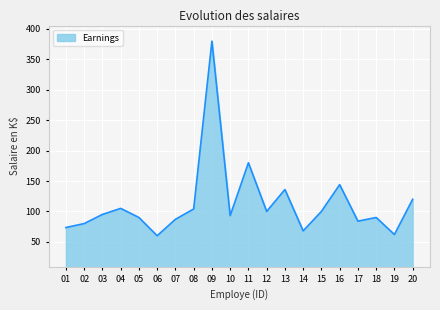

Where is the data nearest to the value 220?

11